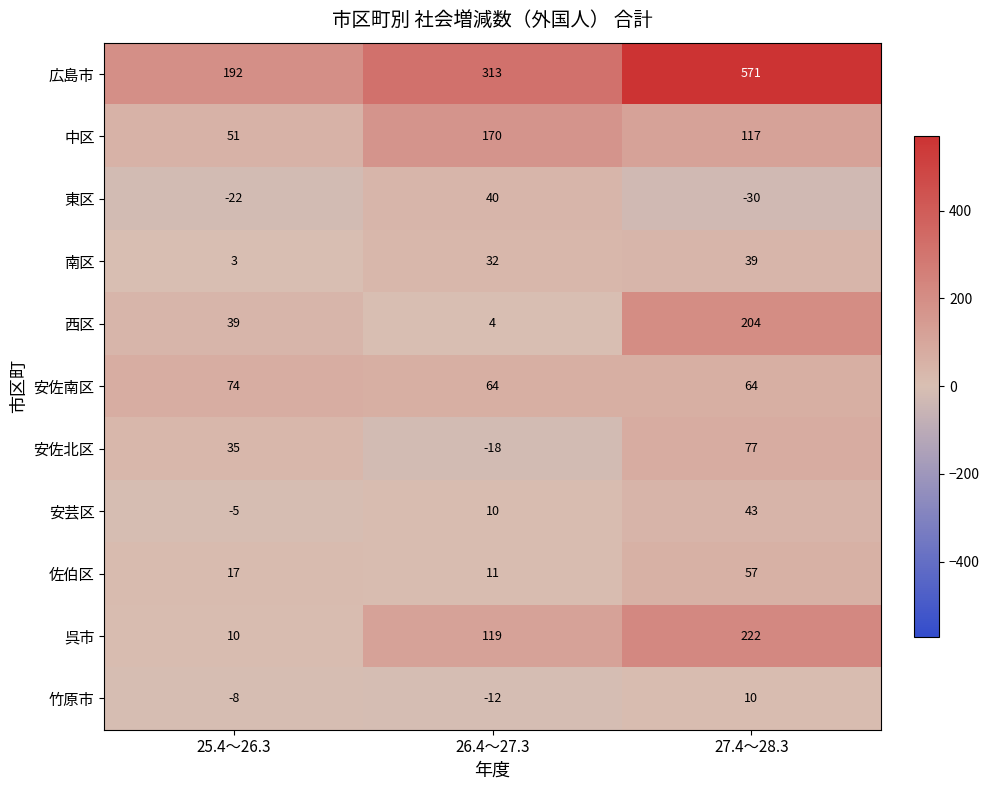

Which label corresponds to the smallest value in the chart?

27.4～28.3